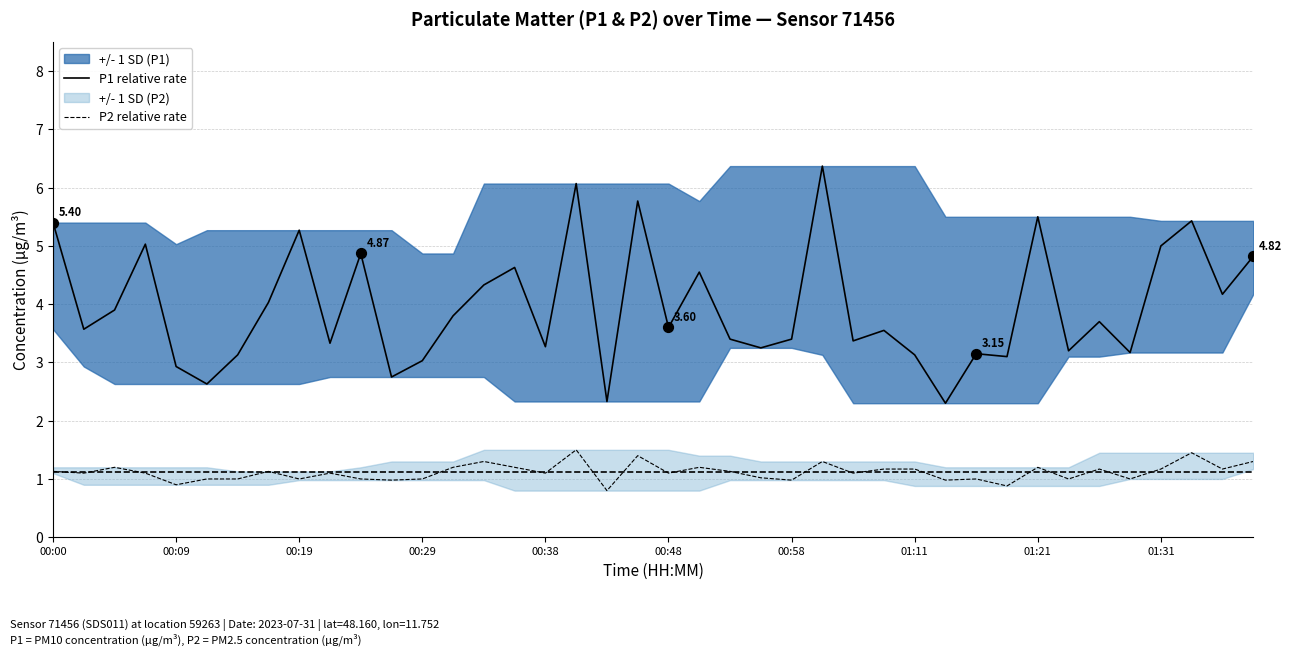

What is the total value across all series at 37?

6.9